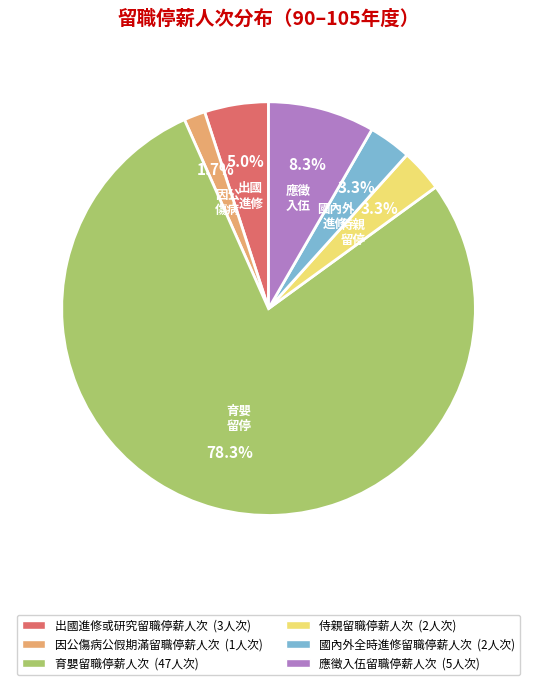

What is the total percentage of 應徵入伍留職停薪人次 and 育嬰留職停薪人次?

86.7%